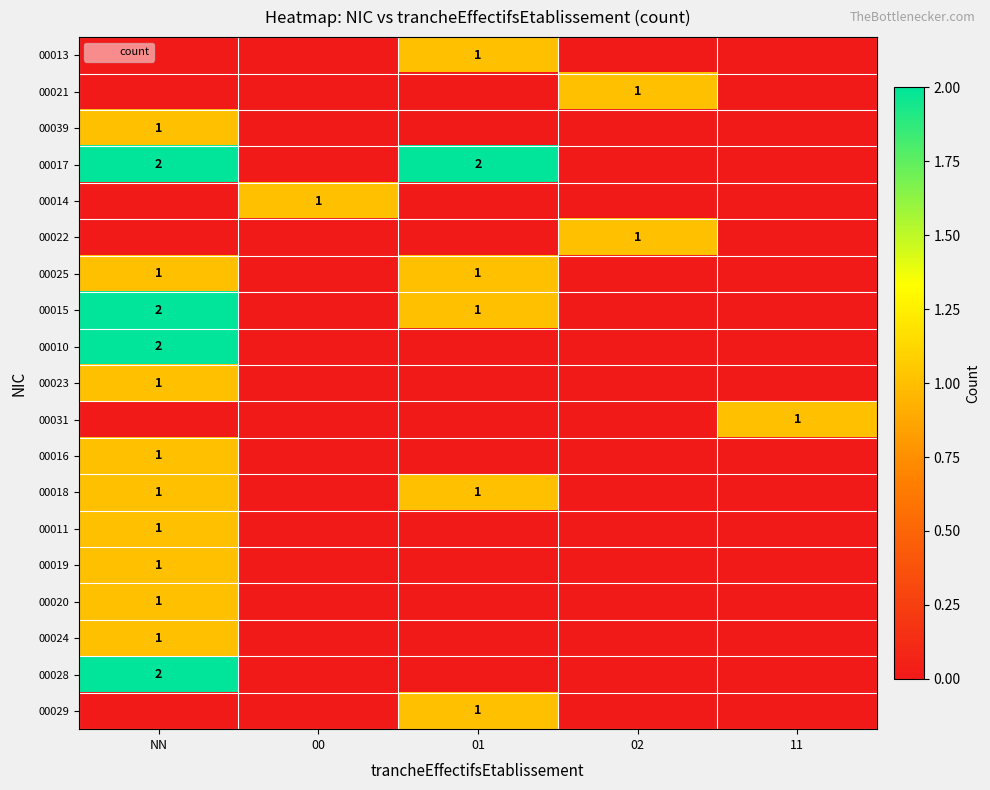

Which series has the largest total across all categories?

00017